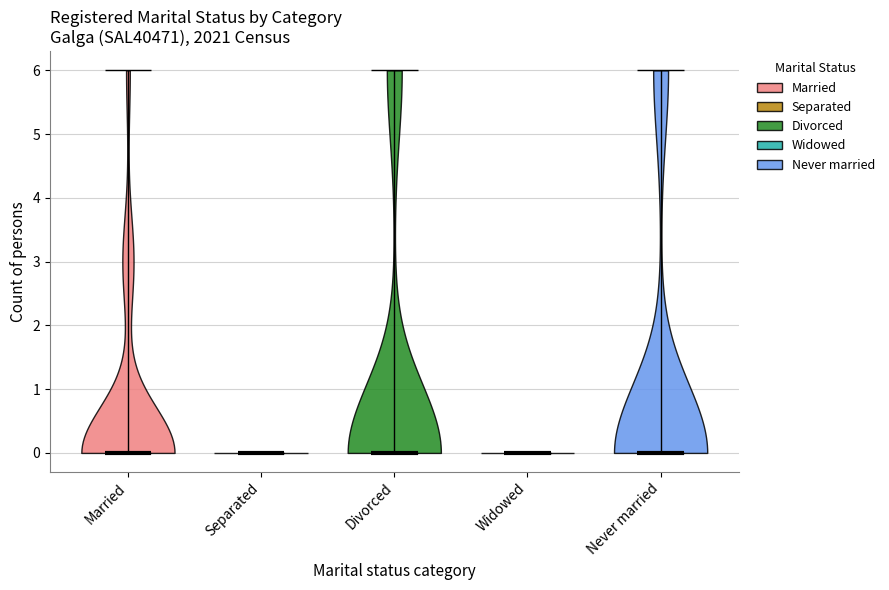

Reading left to right, read every violin against the y-axis: where its median line is, and the lowest and highest points it reaches. The values are not printed on the chart, so give them approximately, as read against the axis.

Married: median line 0, lowest point 0, highest point 6
Separated: median line 0, lowest point 0, highest point 0
Divorced: median line 0, lowest point 0, highest point 6
Widowed: median line 0, lowest point 0, highest point 0
Never married: median line 0, lowest point 0, highest point 6